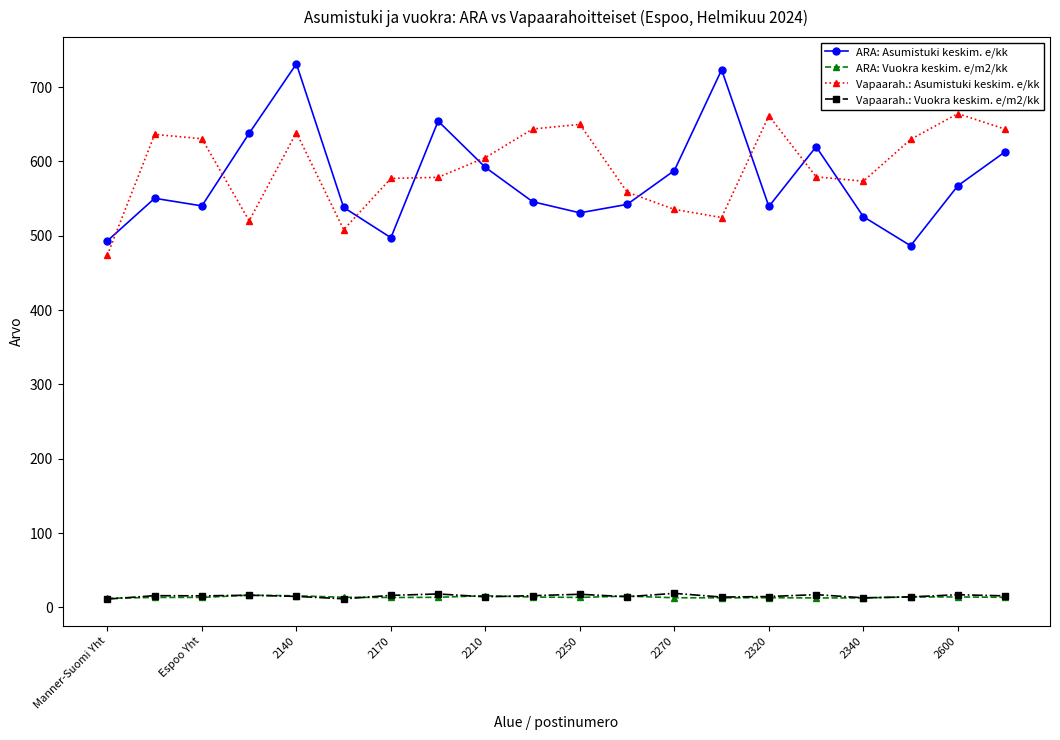

What is the maximum value for Vapaarah.: Vuokra keskim. e/m2/kk?

19.1